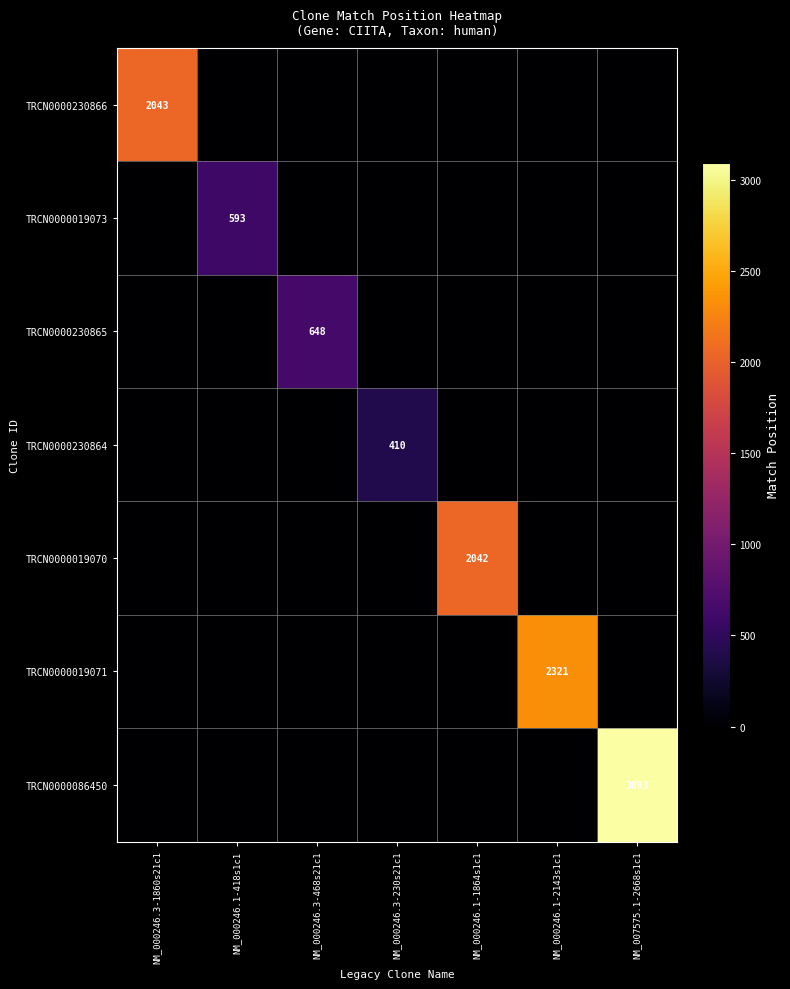

What is the average value of the TRCN0000086450 series?

442